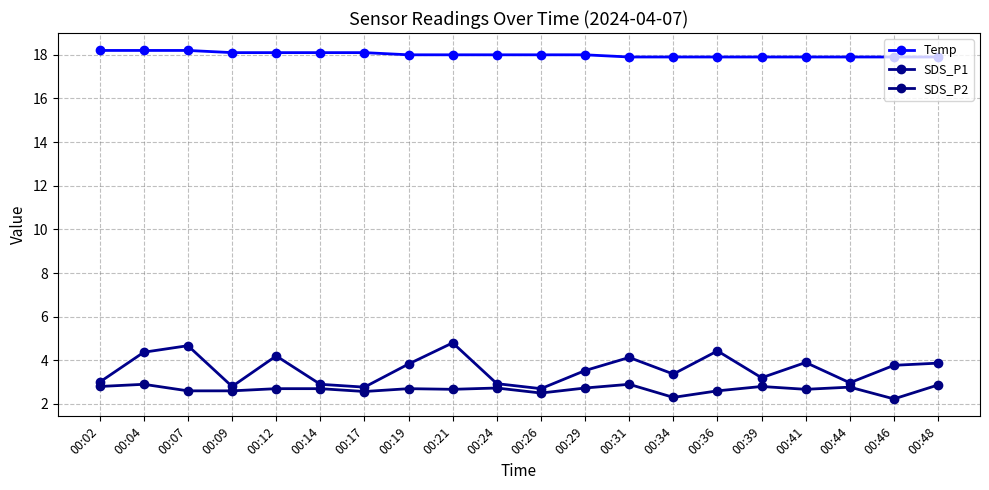

Count the number of categories in the chart.

20